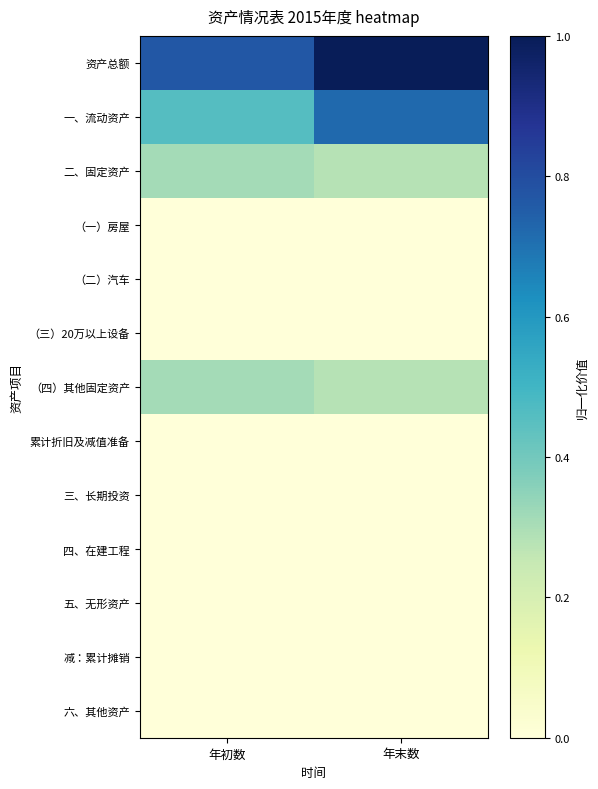

Which series has the widest spread of values?

一、流动资产